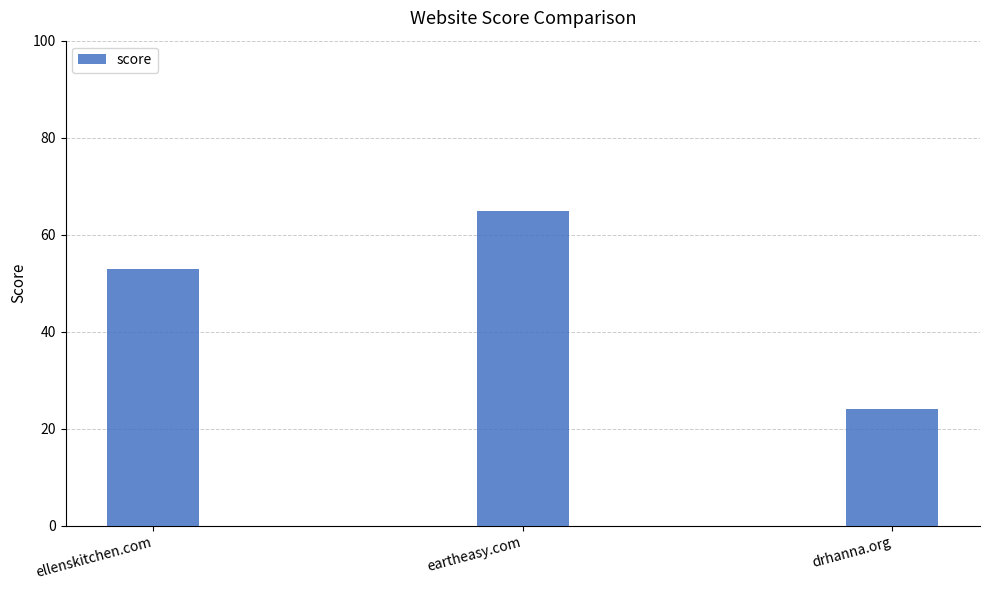

What is the value of the 3rd bar from the left?

24